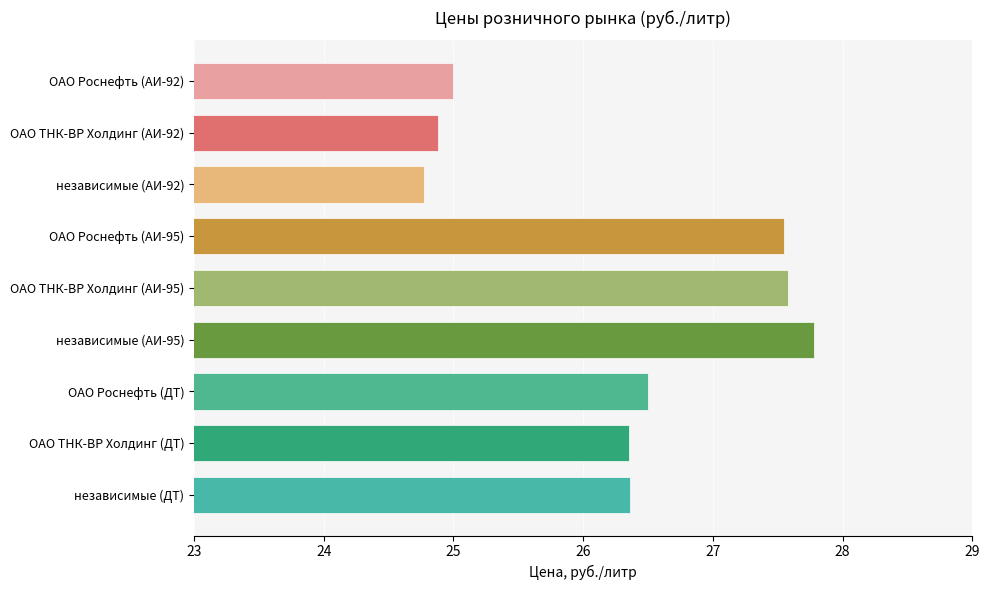

What is the difference between the maximum and minimum values?

3.0